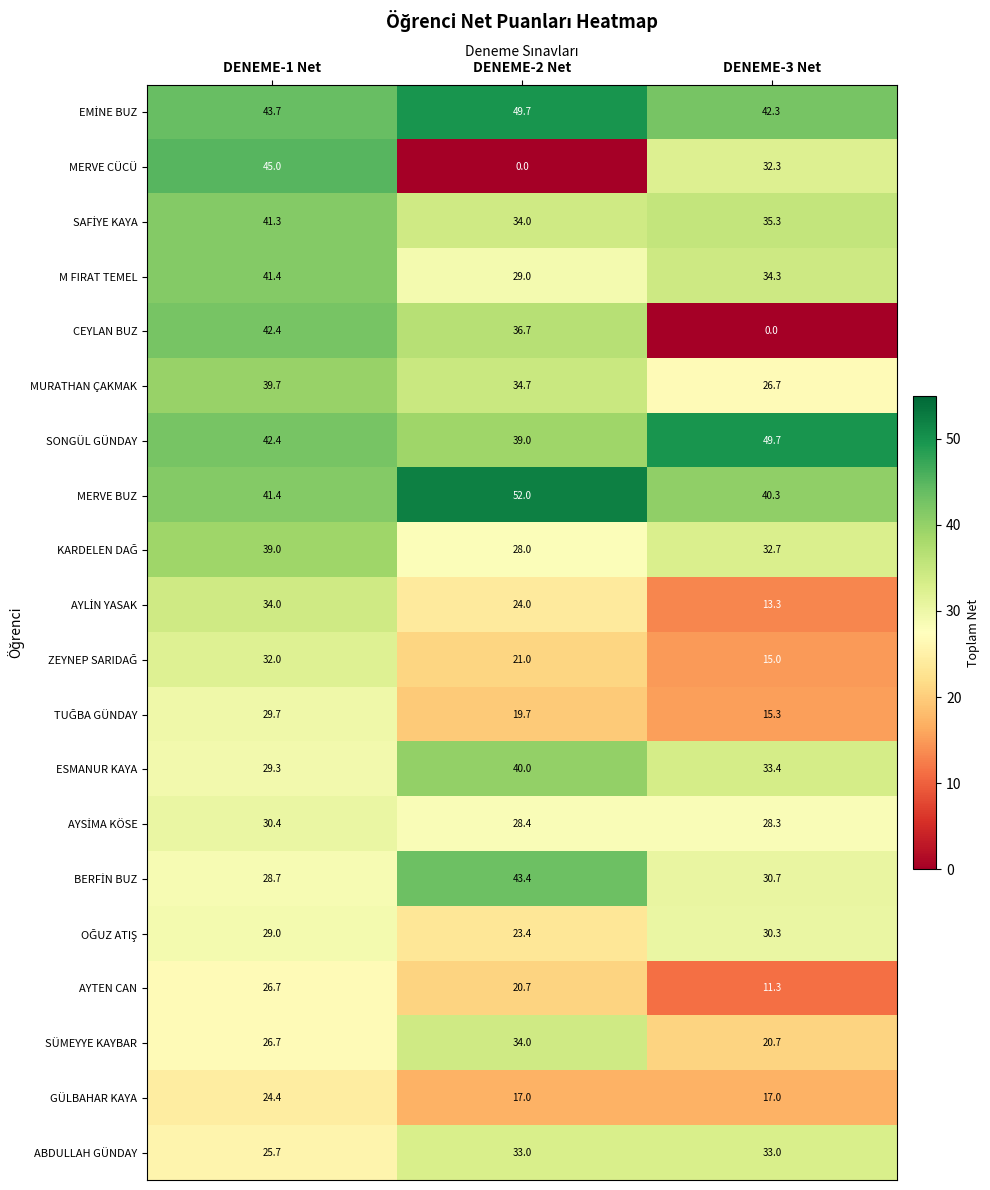

What is the difference between the MERVE BUZ values at DENEME-2 Net and DENEME-3 Net?

11.7